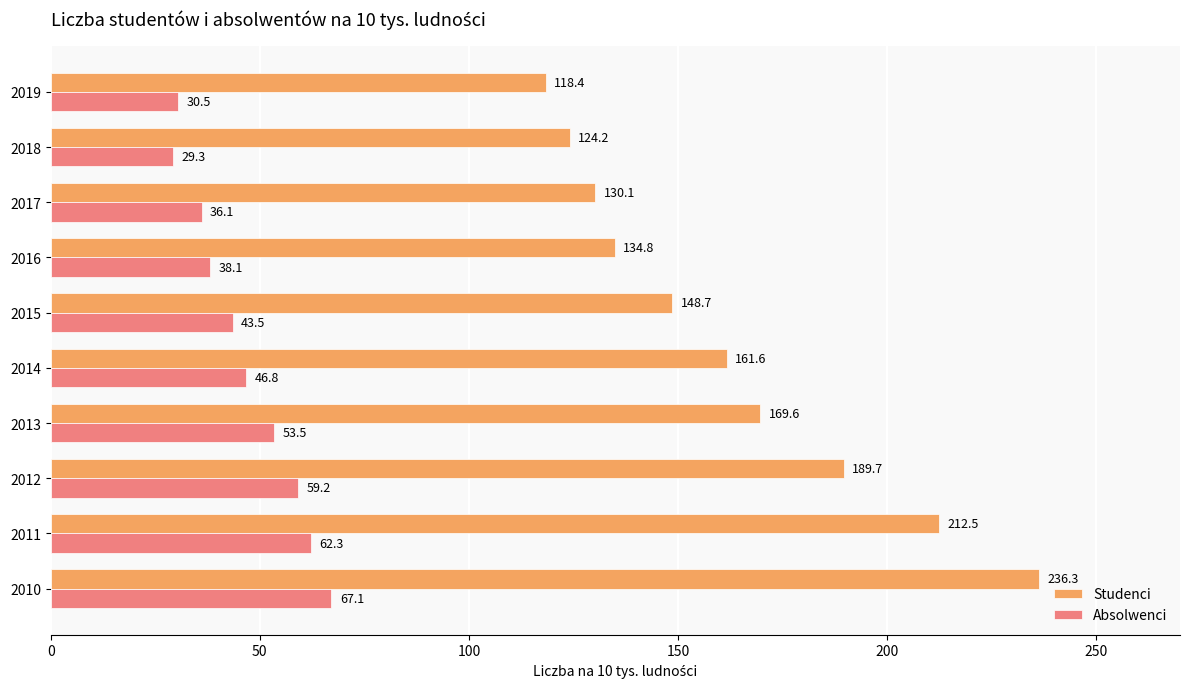

Where is Studenci nearest to the value 177?

2013